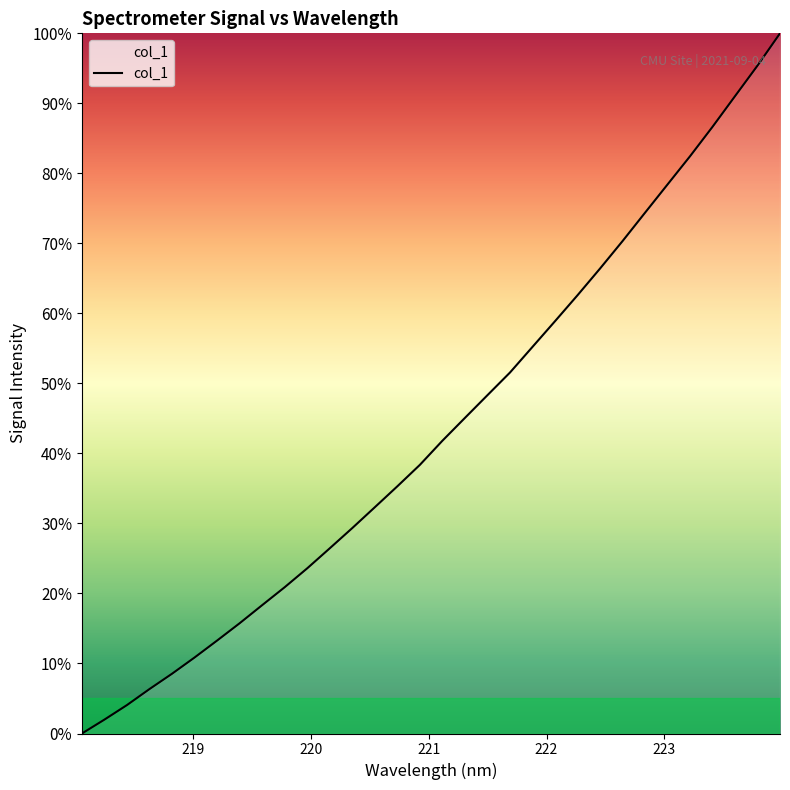

What is the difference between the maximum and minimum values?

100.0